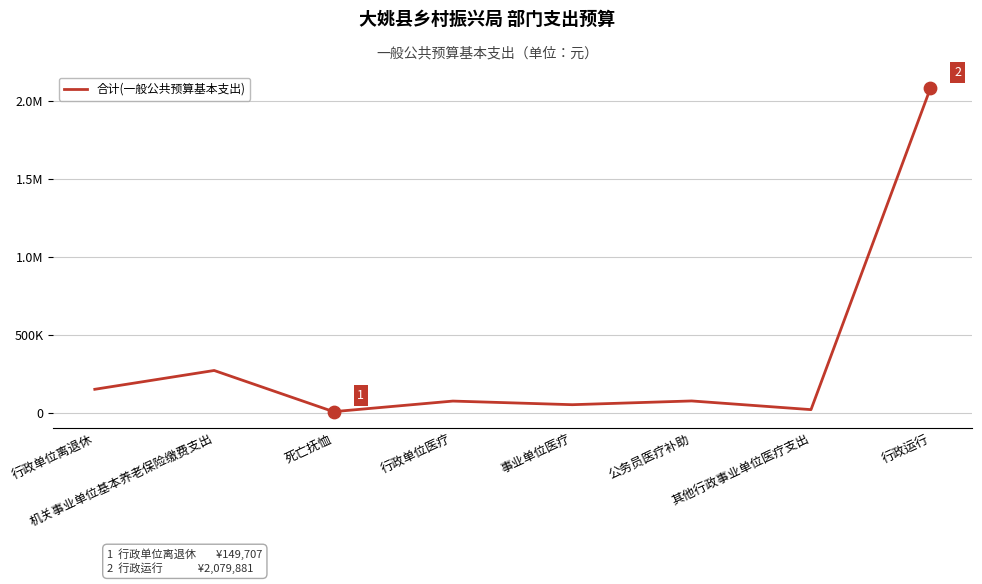

Is this an area chart (filled region under the line)?

No